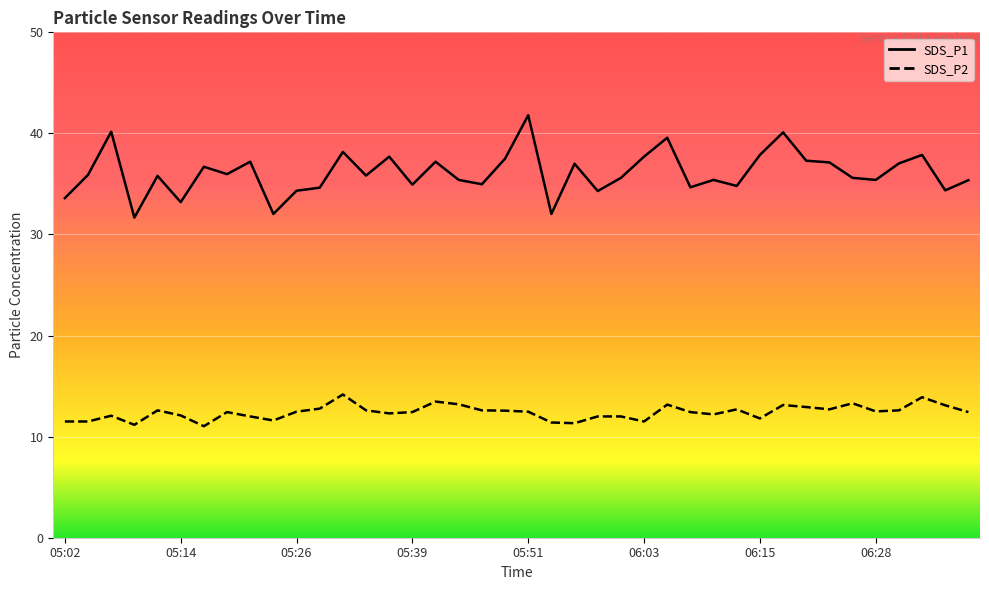

Is the value of SDS_P1 at 06:30 greater than the value of SDS_P2 at 05:04?

Yes